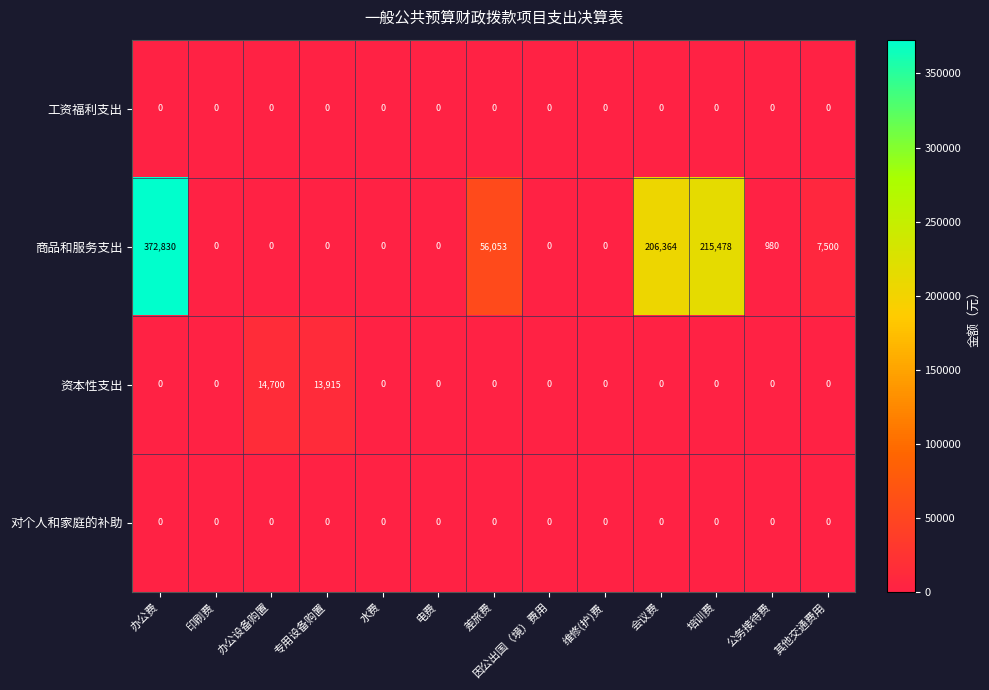

True or false: 资本性支出 has a value of 0 at 电费.

True